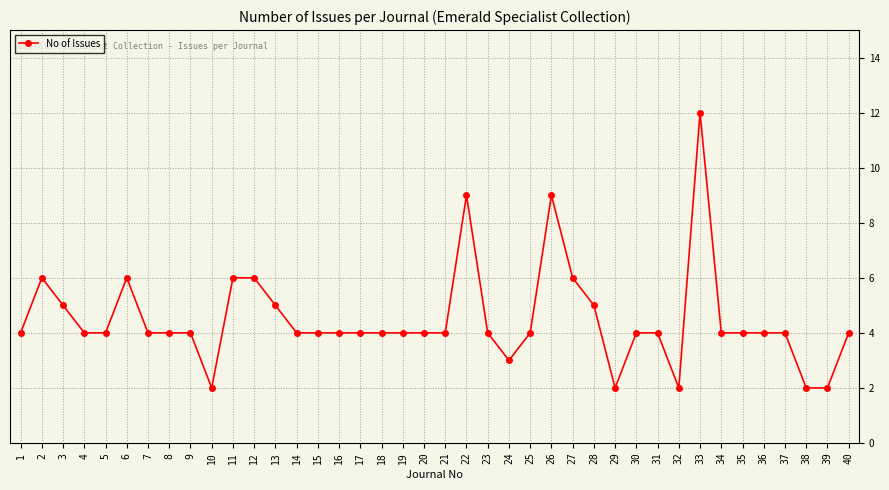

What is the sum of the values at 37 and 5?

8